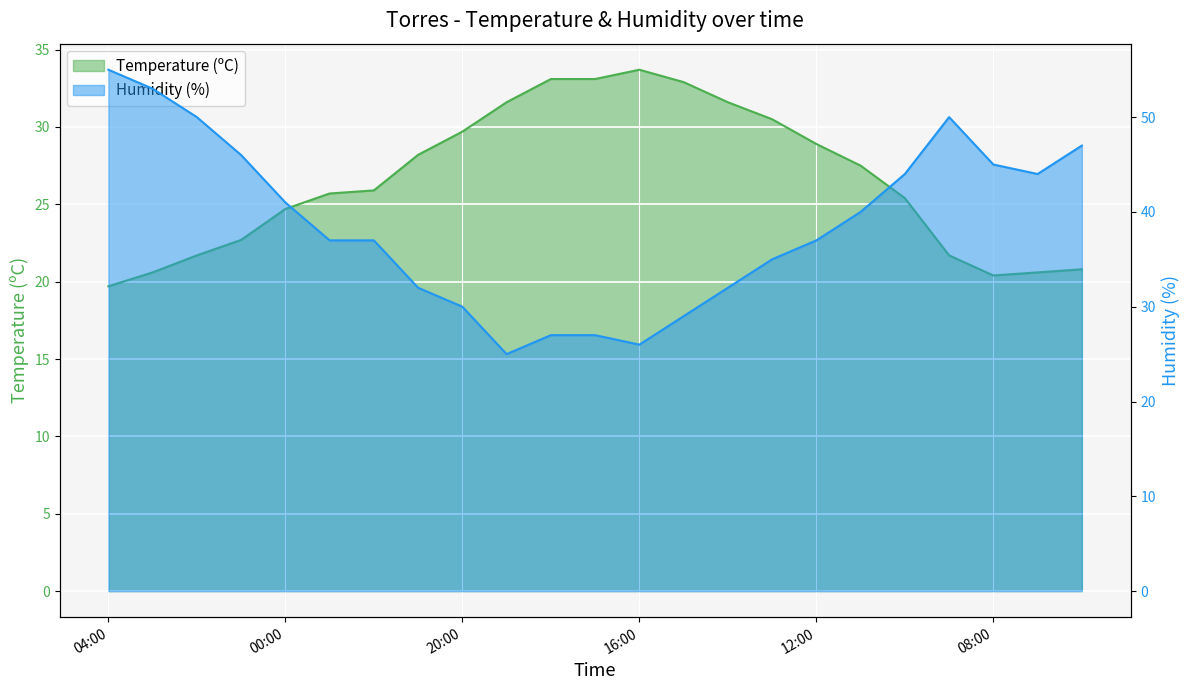

What is the smallest value displayed?

19.7